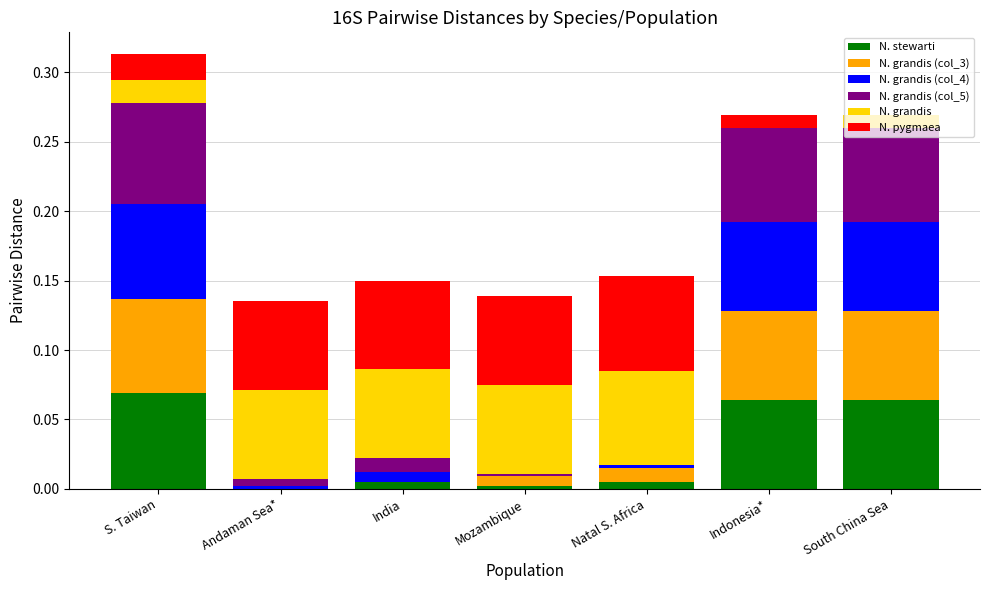

What is the total value across all series at South China Sea?

0.3